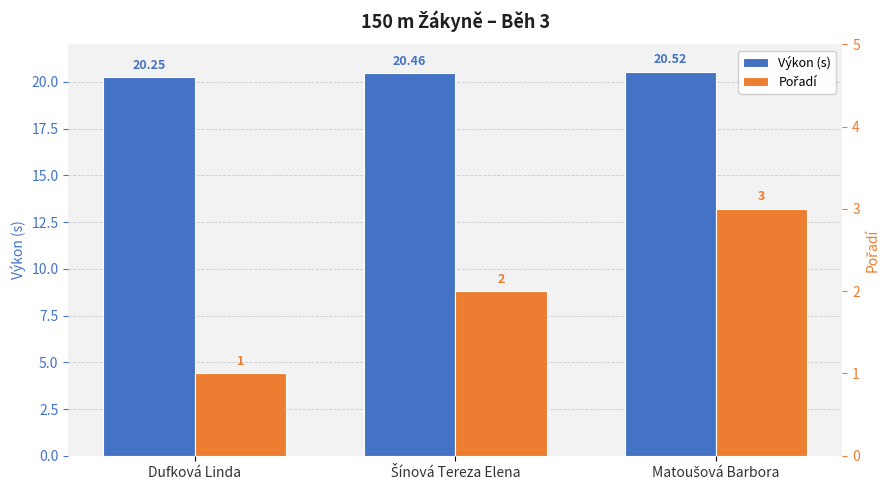

Between Matoušová Barbora and Šínová Tereza Elena, which is larger?

Matoušová Barbora